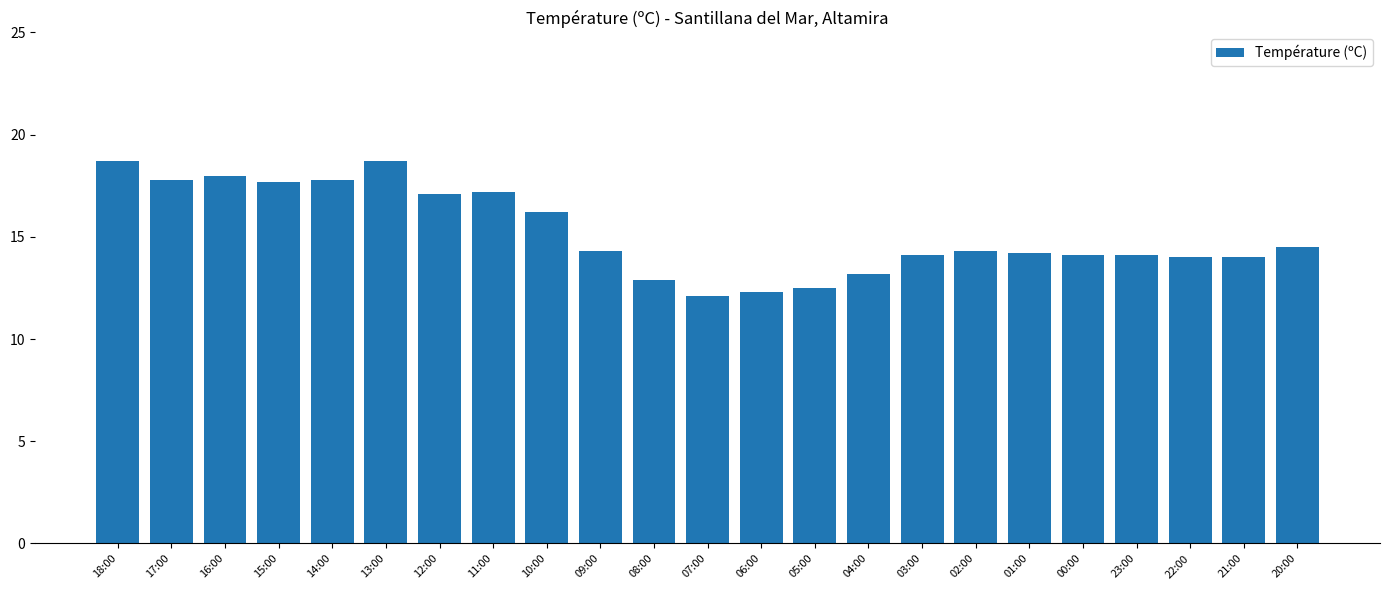

What is the change in value from 14:00 to 11:00?

-0.6